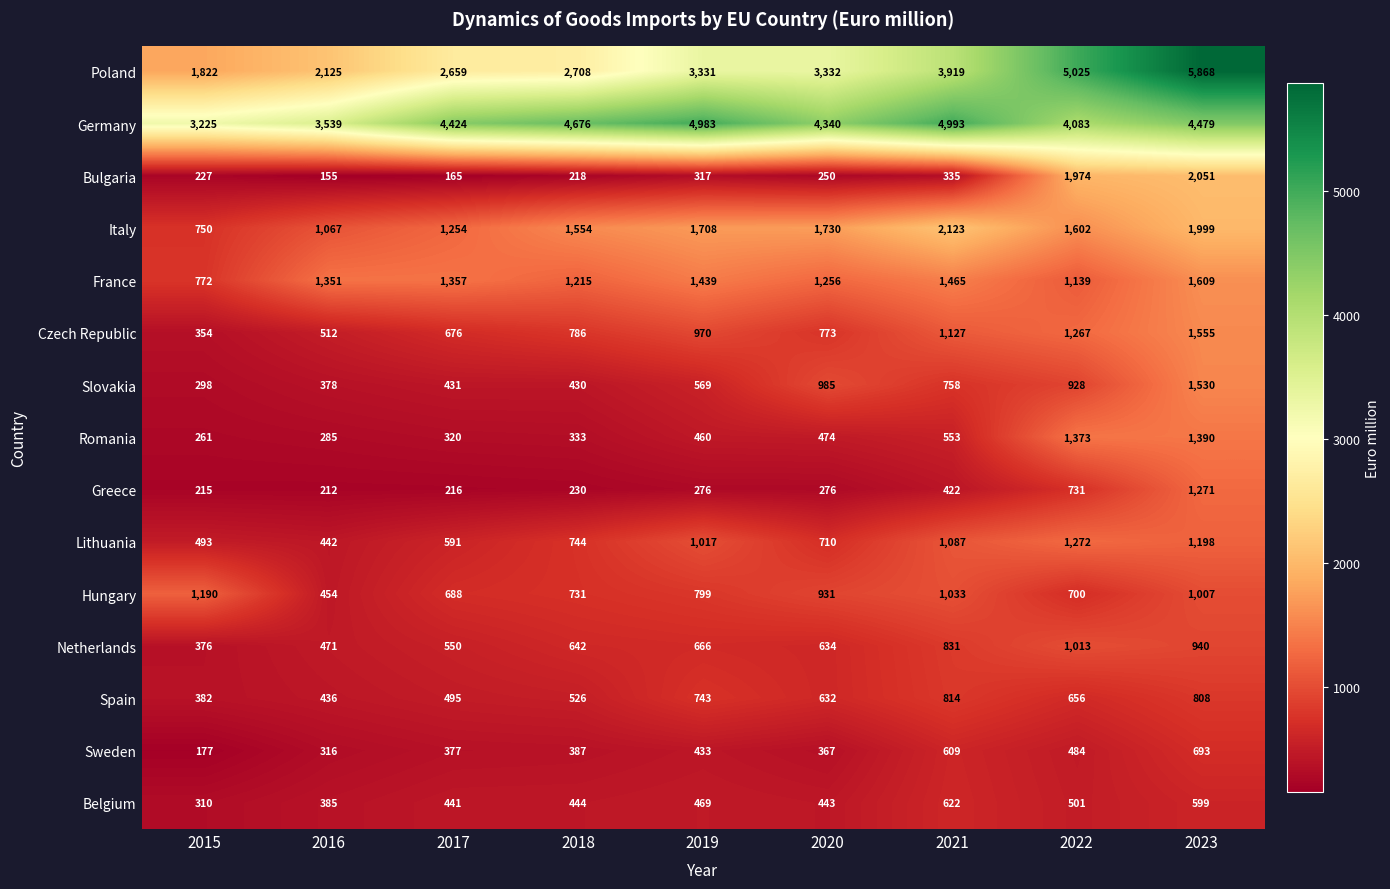

True or false: Lithuania has a value of 744 at 2018.

True